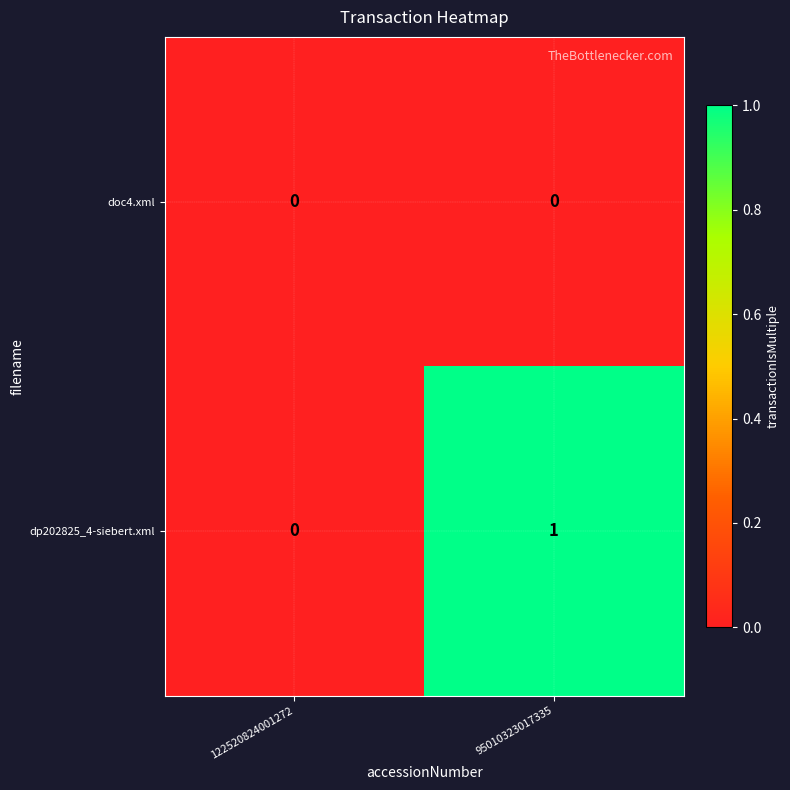

Which series has the largest total across all categories?

dp202825_4-siebert.xml